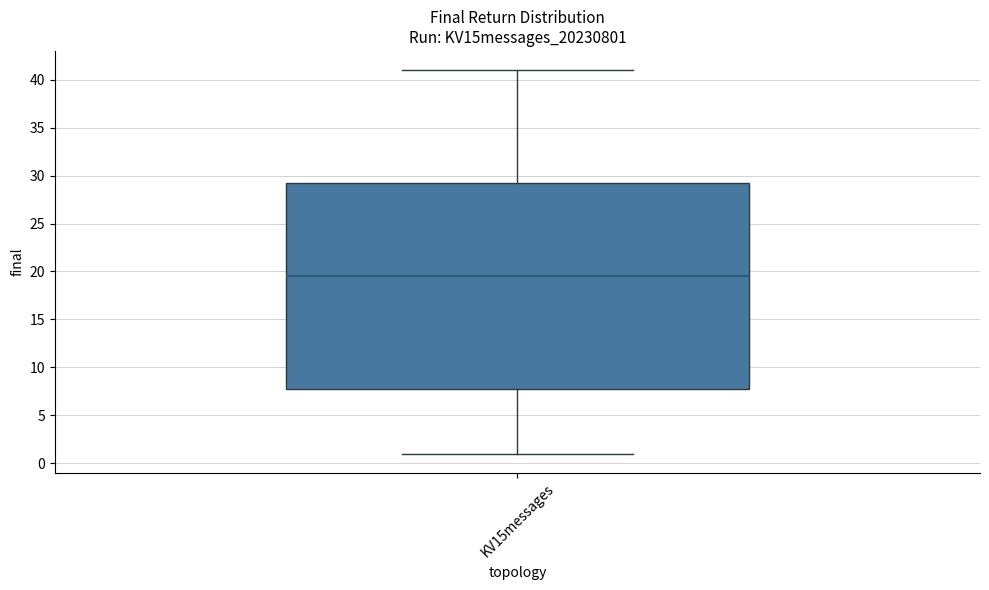

Read this box plot against the y-axis: the position of the median line, the range covered by the box, and the ends of both whiskers. The values are not printed on the chart, so give them approximately, as read against the axis.

median 19.5, box 8.0 to 29.5, whiskers 1.0 to 41.0